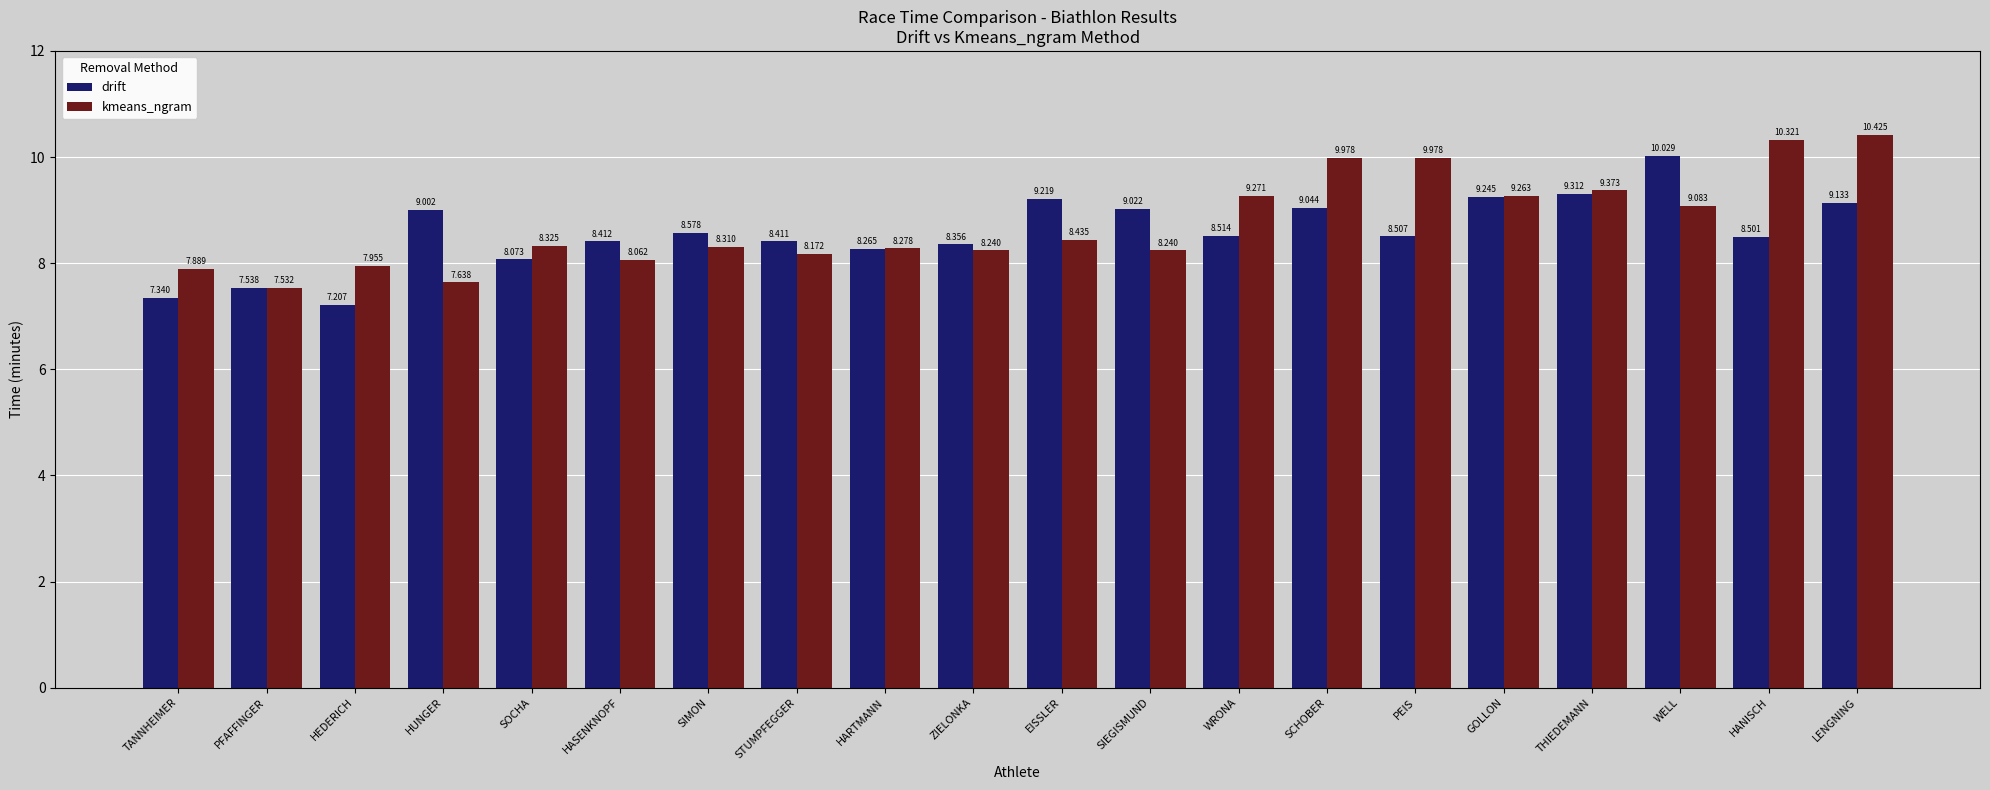

Is the value of drift at GOLLON greater than the value of kmeans_ngram at SIMON?

Yes